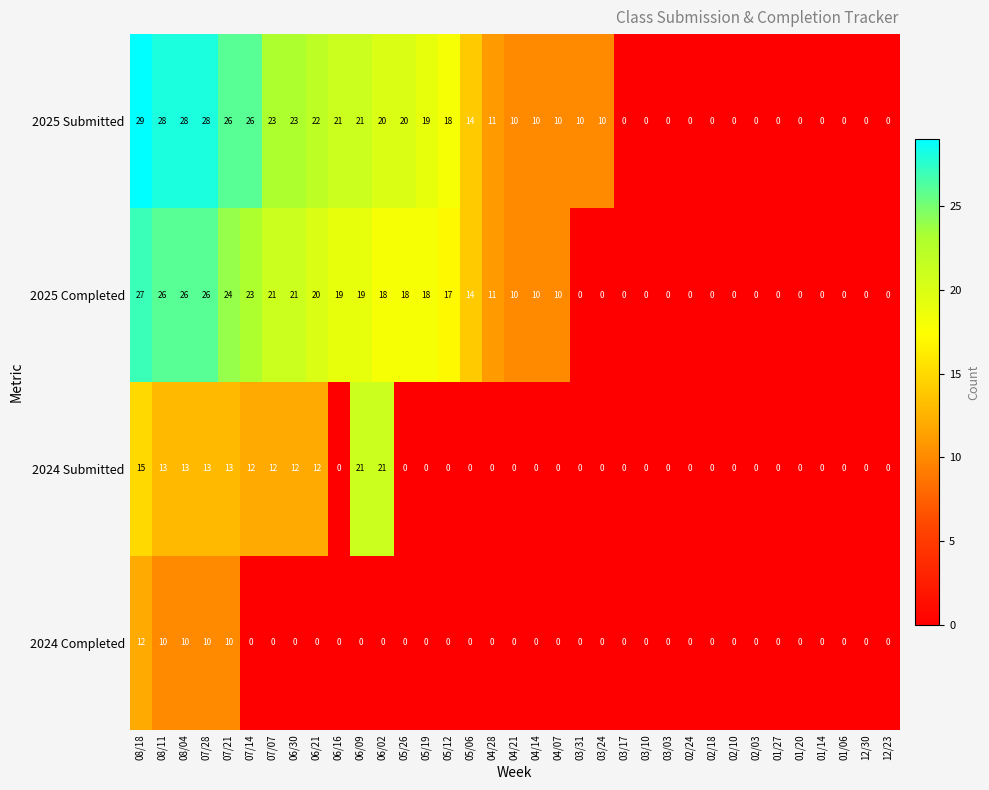

What is the difference between the highest and lowest values at 04/28?

11